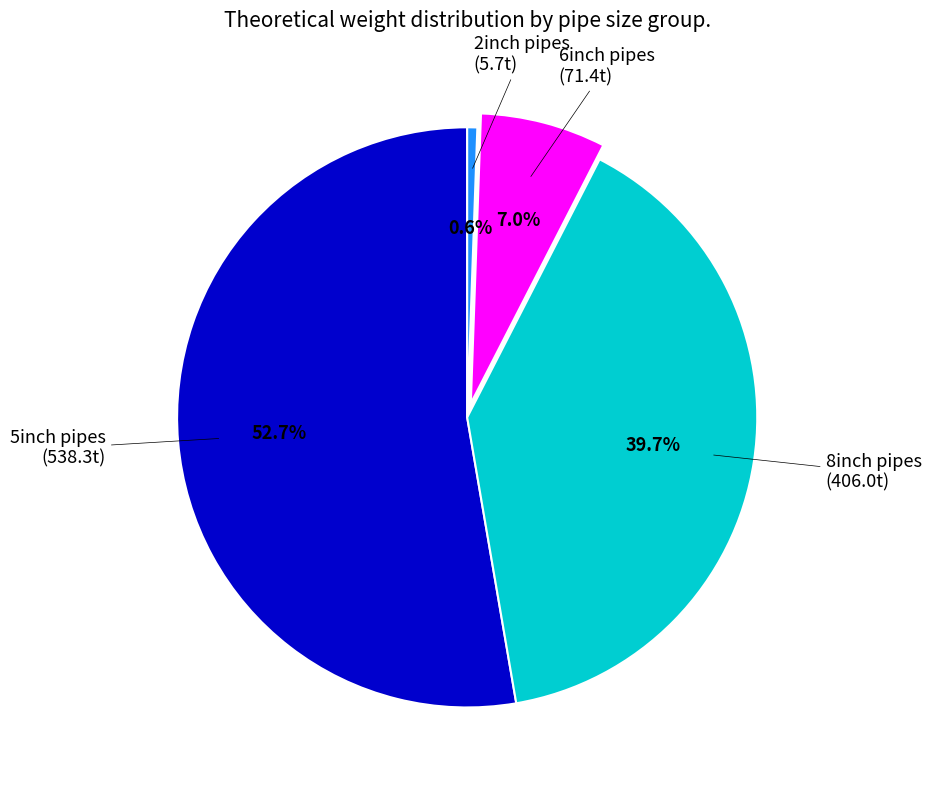

Does any single category account for the majority?

Yes